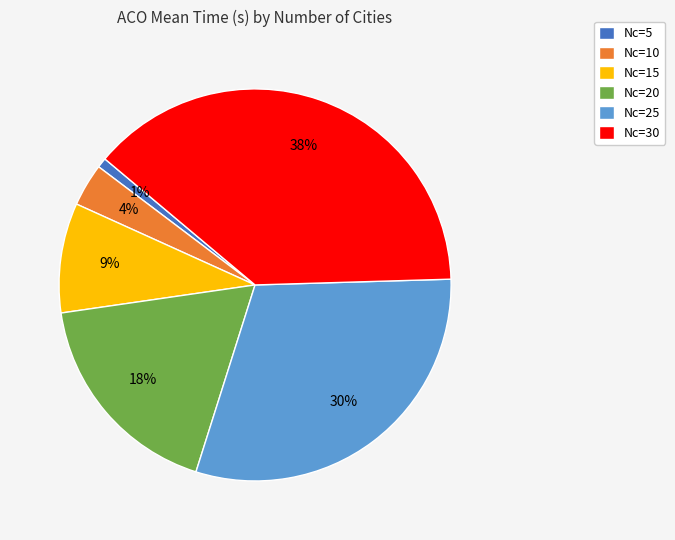

How many slices are in this pie chart?

6